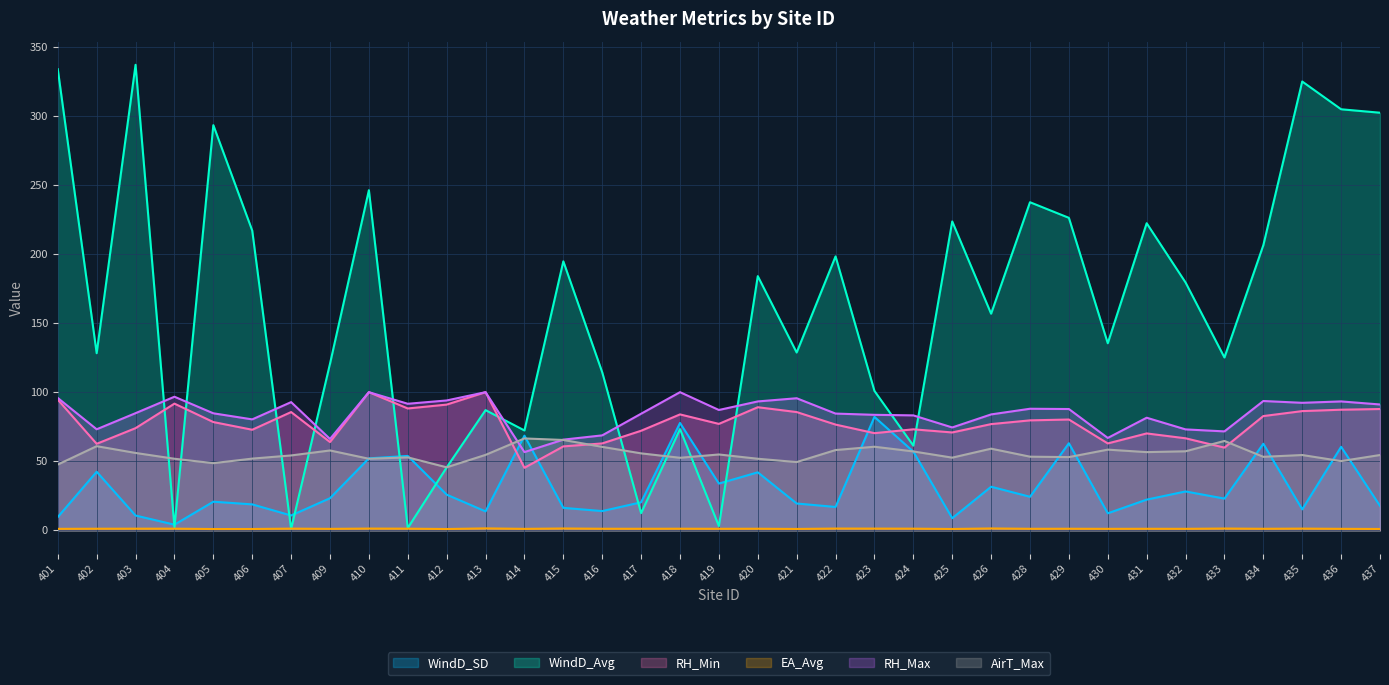

What is the total value across all series at 432?

405.4